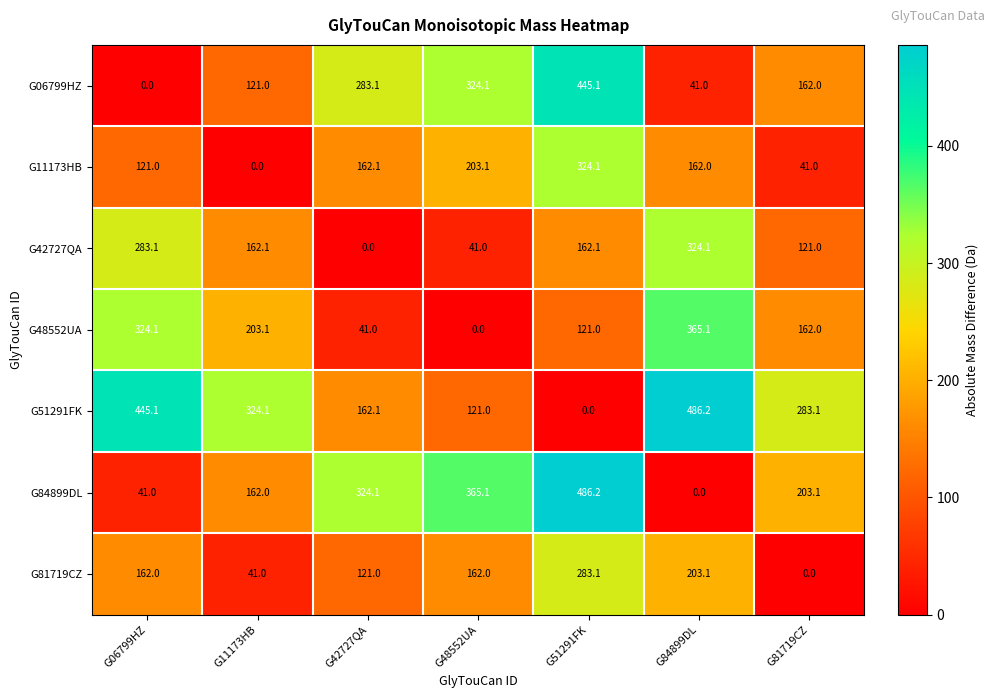

True or false: G06799HZ has a value of 714.7 at G51291FK.

False